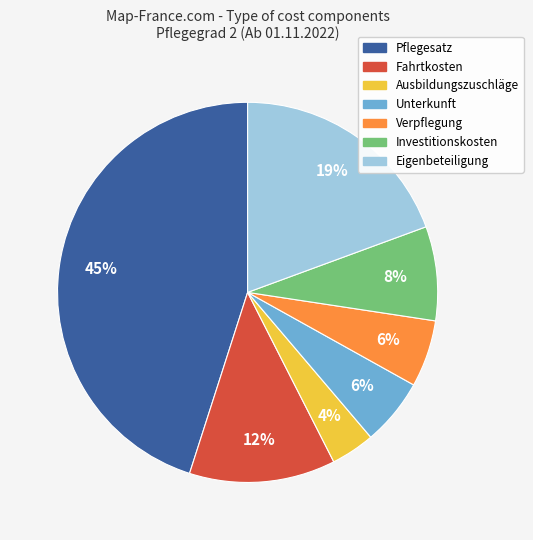

How many segments does this pie chart have?

7